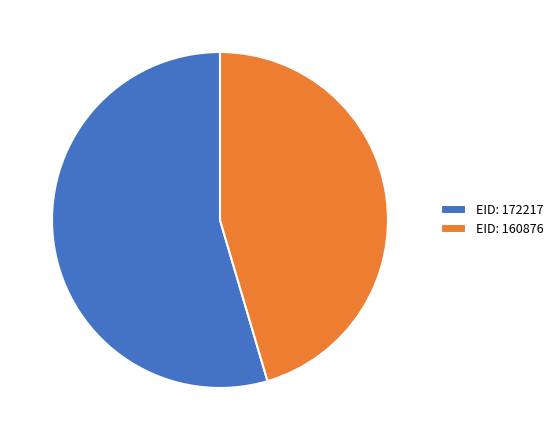

Combined, do EID: 172217 and EID: 160876 account for over 50%?

Yes